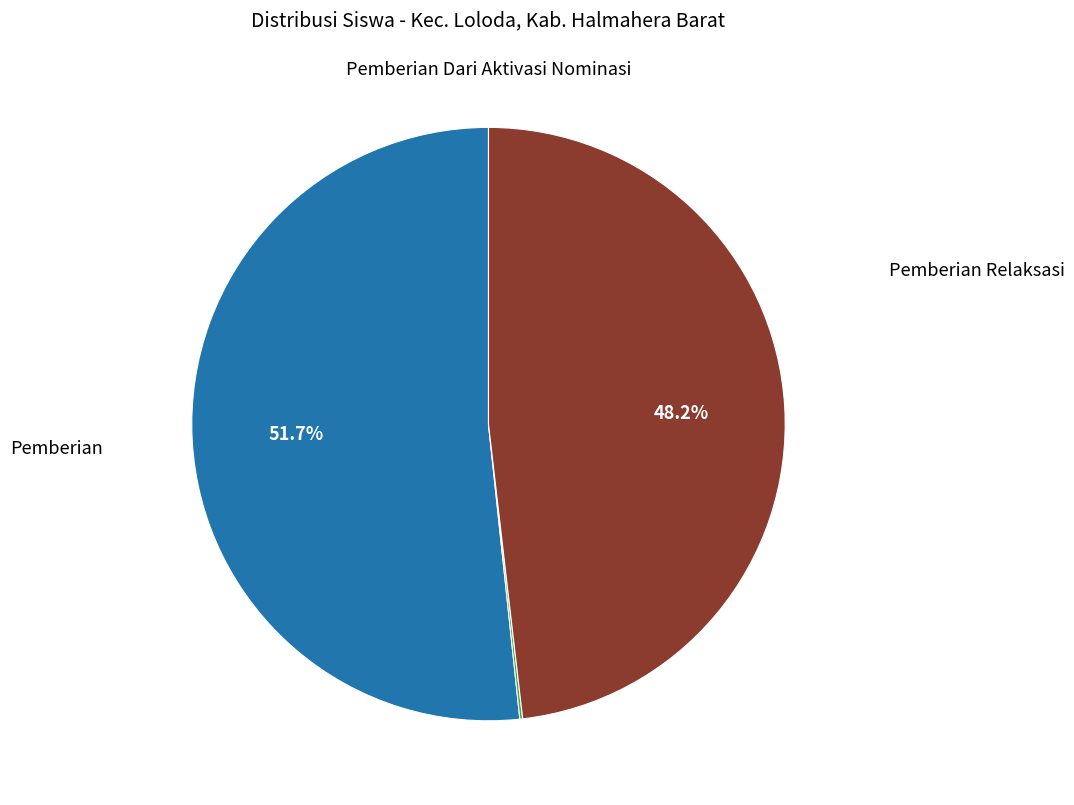

Is there any slice that represents more than half of the pie?

Yes